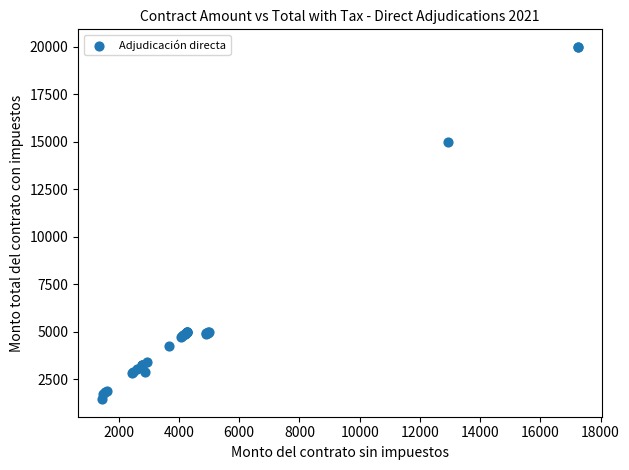

What Y value in the scatter plot is closest to 10720?

14995.4